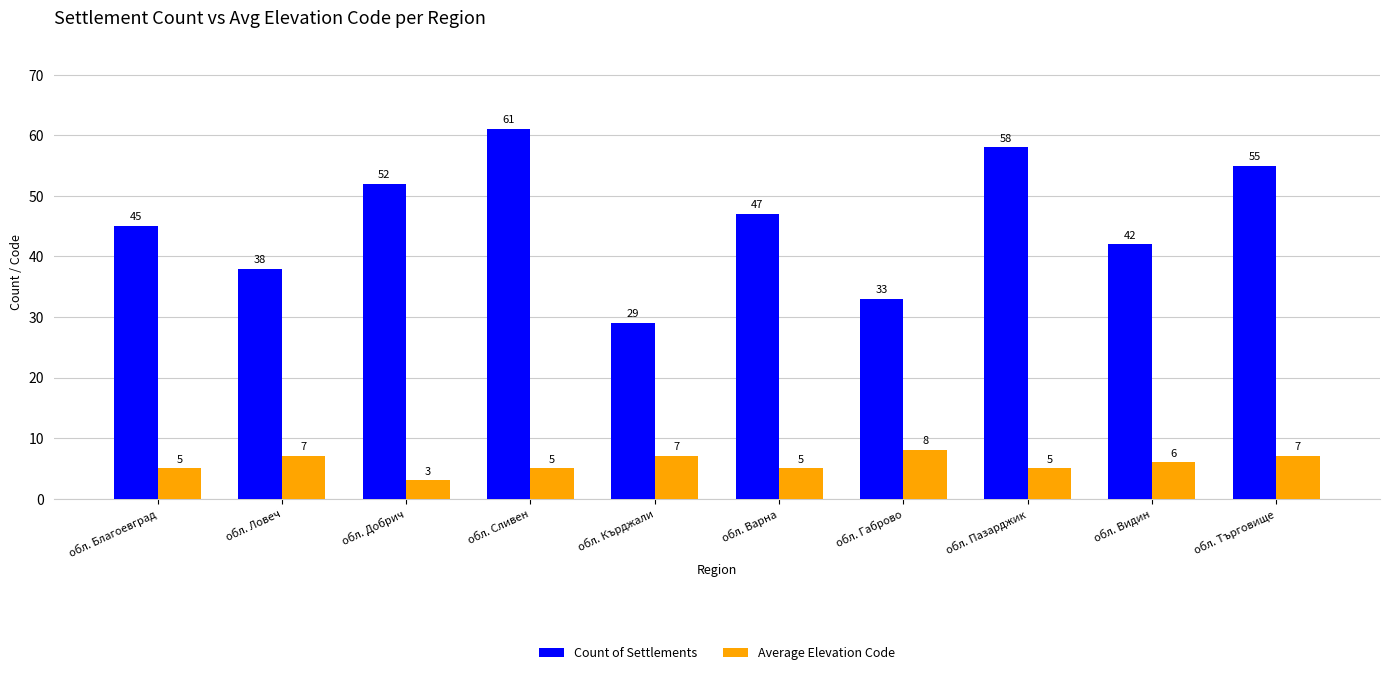

What is the value of the Count of Settlements bar at the 8th from the left?

58